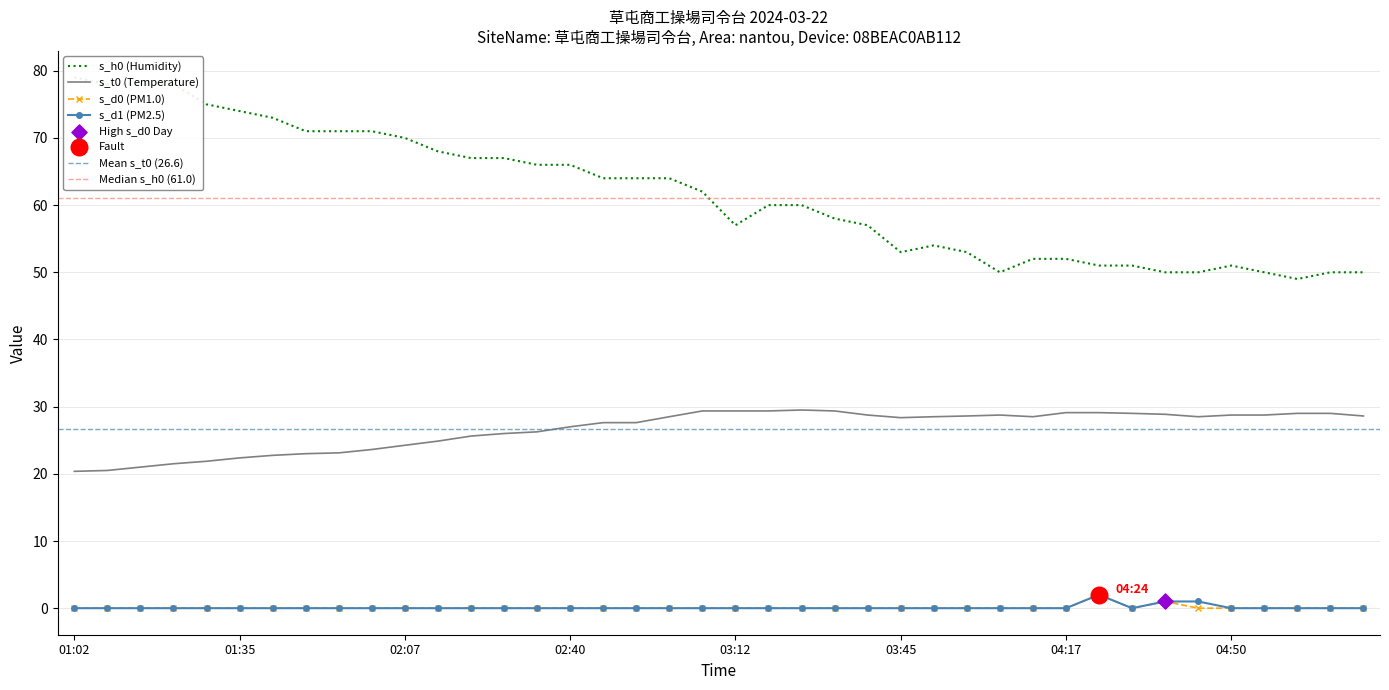

Which series has the largest total across all categories?

s_h0